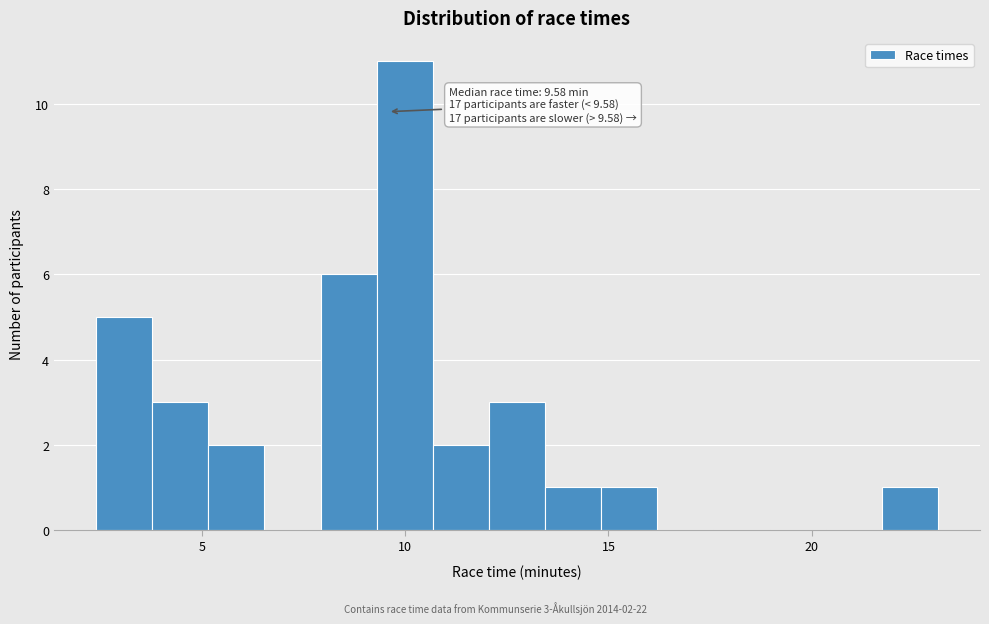

Around what value on the x-axis is the tallest bar? Give the approximate position of its centre, as read against the axis.

10.0